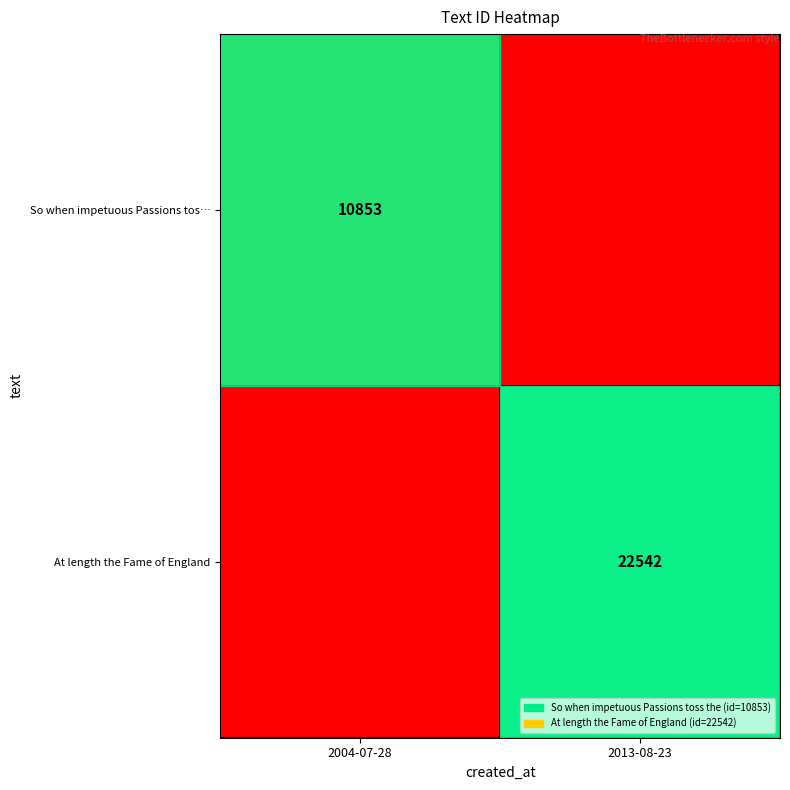

Is it true that At length the Fame of England equals 32216 at 2013-08-23?

False